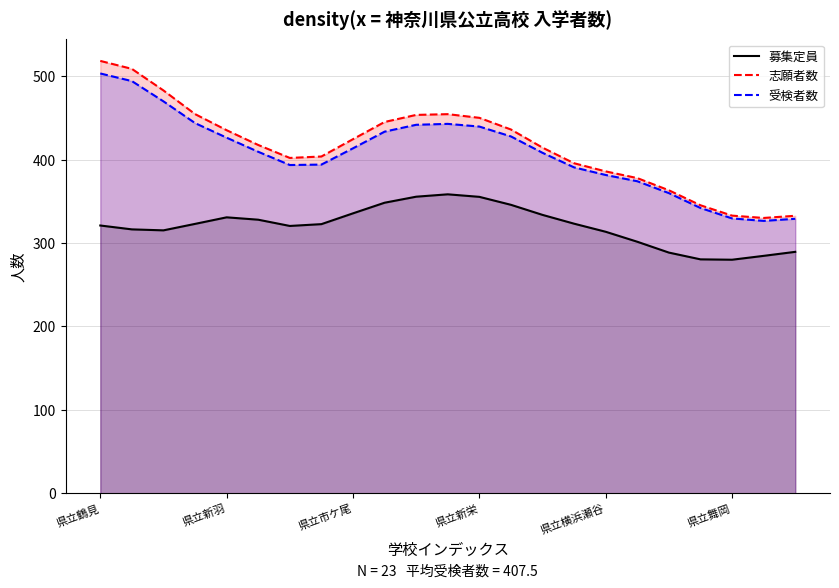

What is the value of the 受検者数 (line) point at the 8th from the left?

394.0